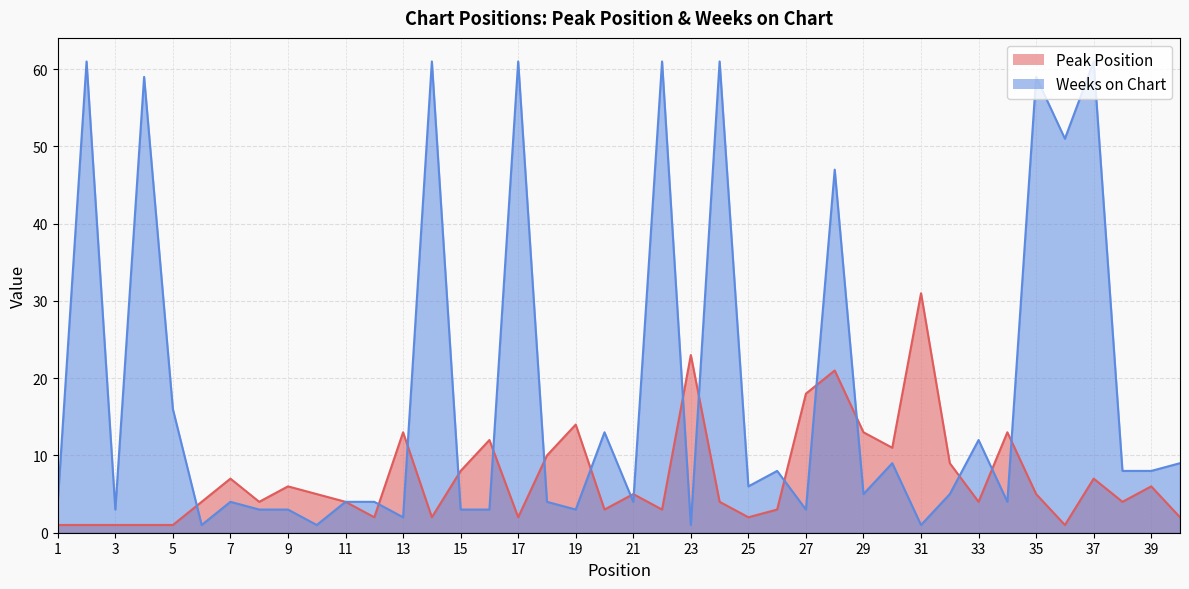

In Weeks on Chart, how many points are higher than both neighbors (excluding endpoints)?

14